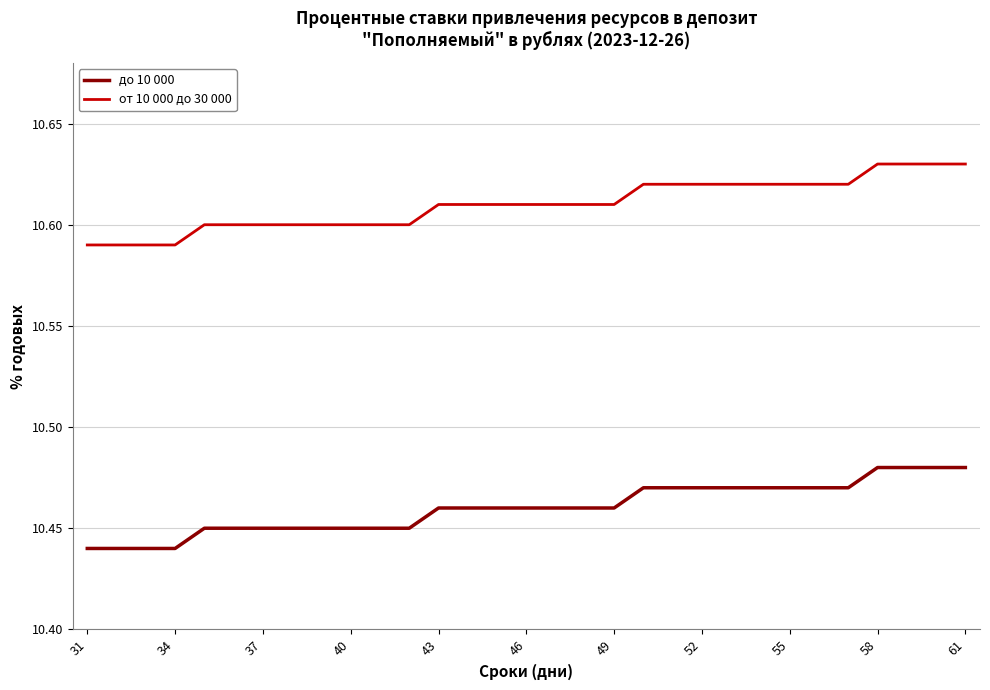

What are all the series names shown in the legend?

до 10 000, от 10 000 до 30 000